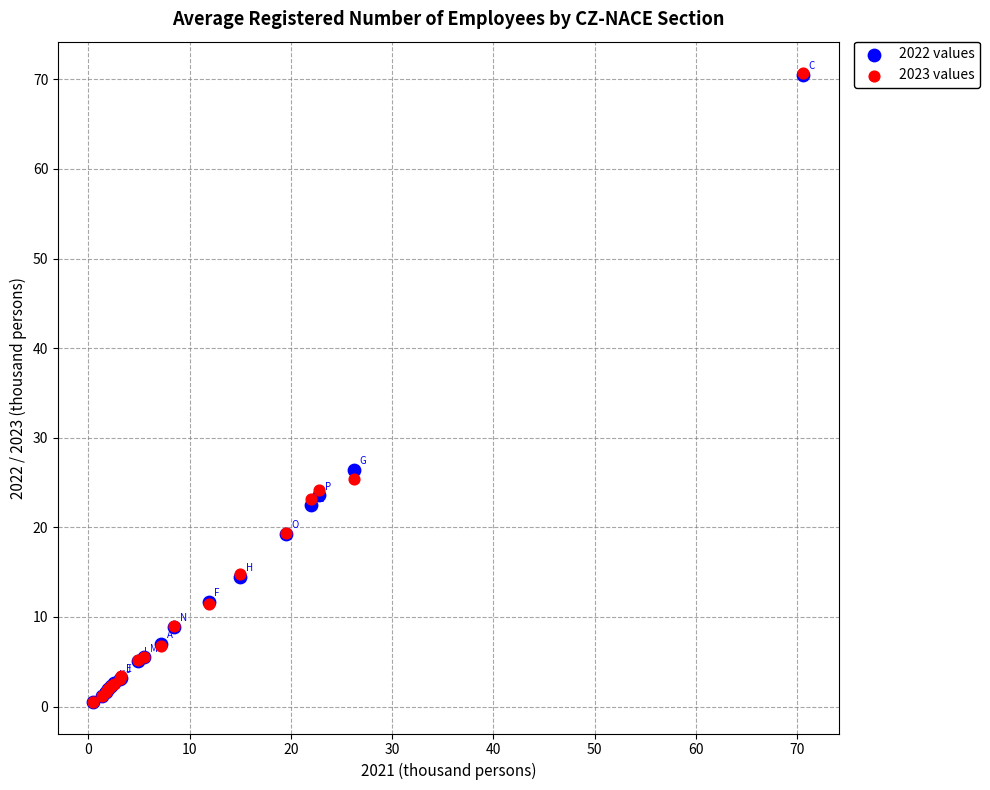

Across all series, what Y value is closest to 35?

26.4